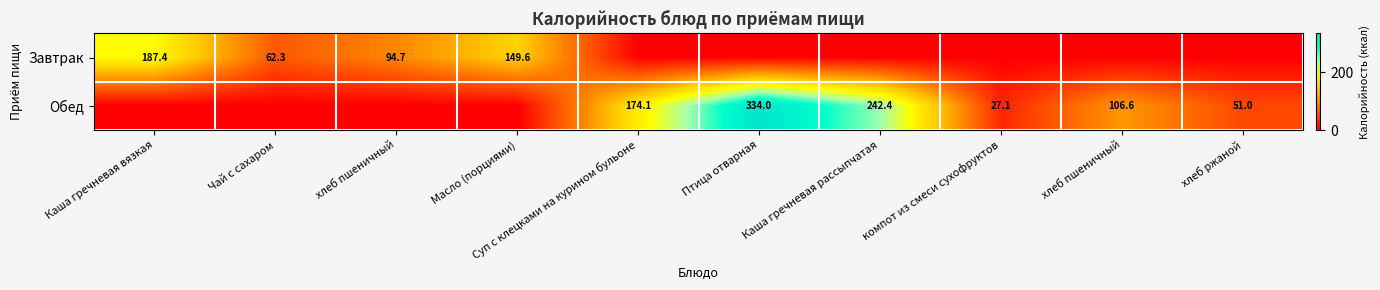

At how many categories does at least one series exceed 197?

2